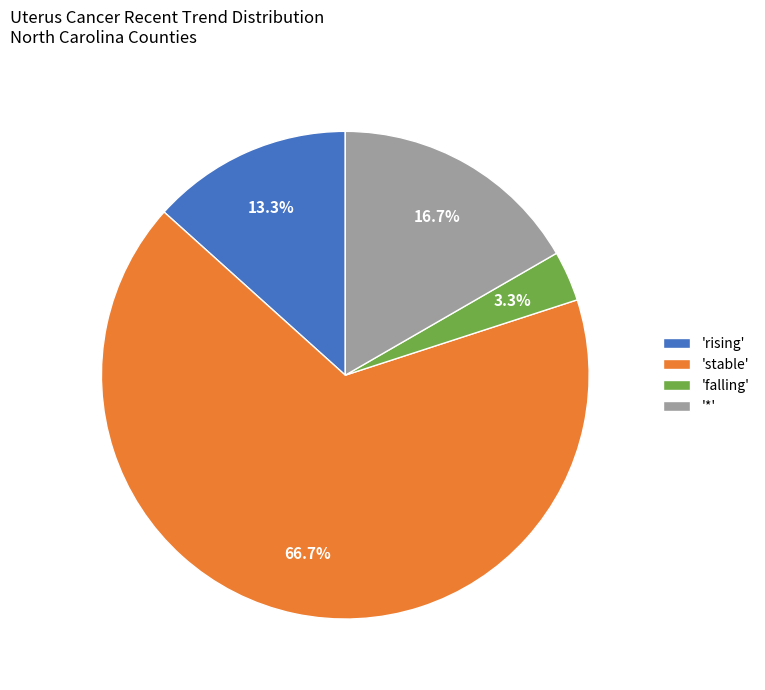

Count the number of slices in the pie.

4